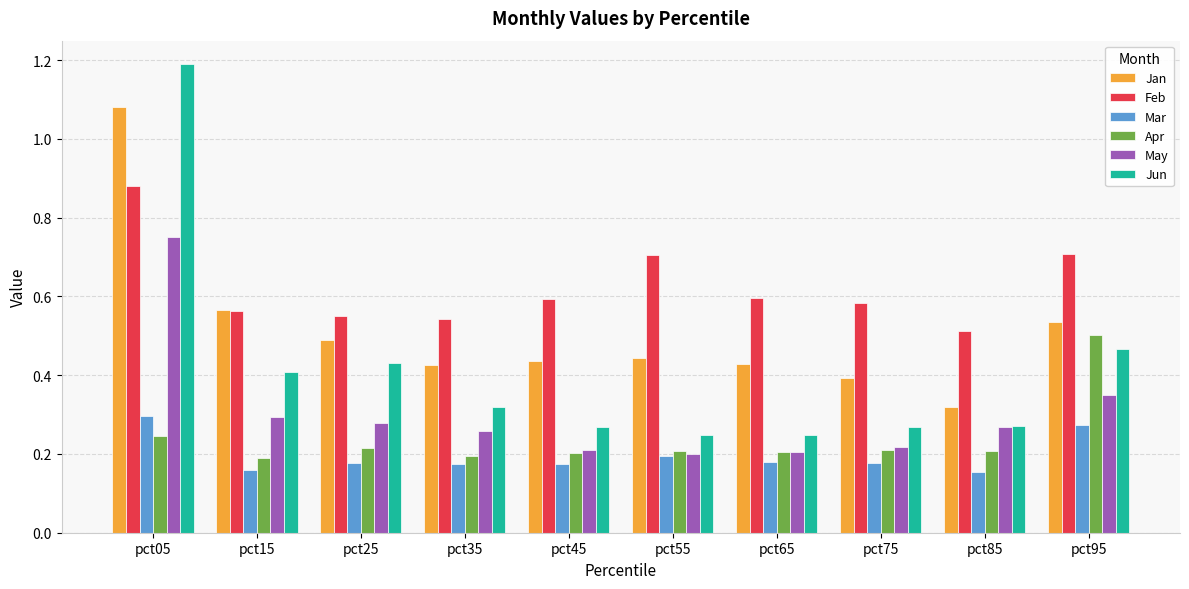

What is the sum of the Jun values at pct25 and pct05?

1.6